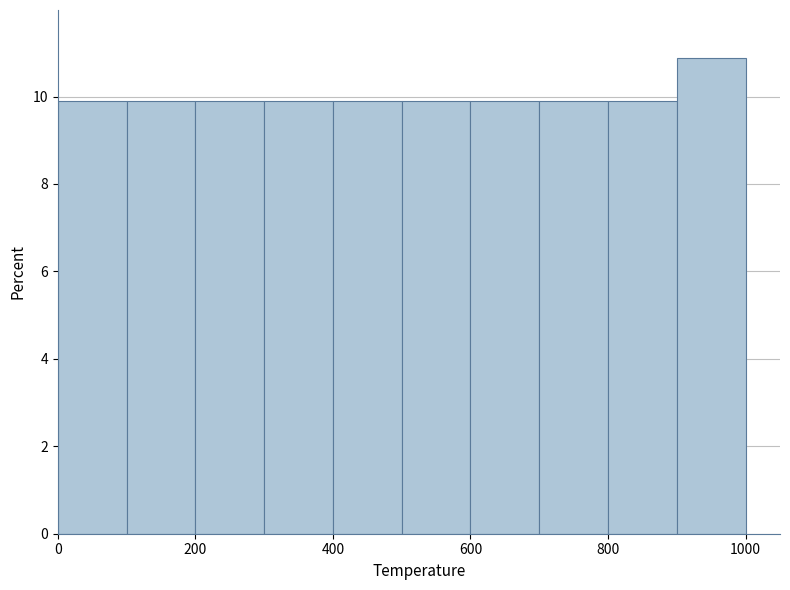

Over which range of the x-axis is the bar tallest?

900 to 1000